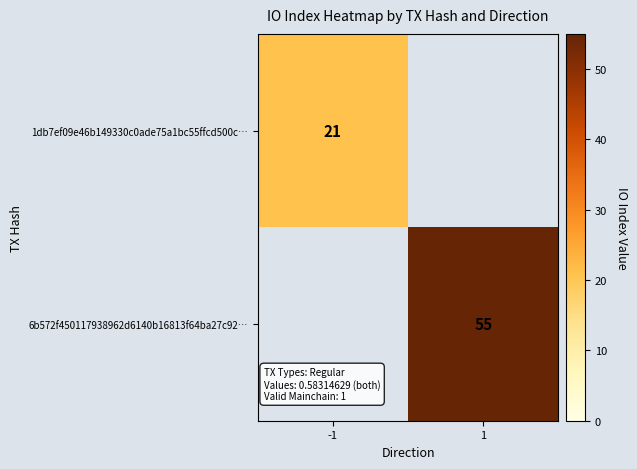

The 6b572f450117938962d6140b16813f64ba27c92… series shows 15 at 1. True or false?

False